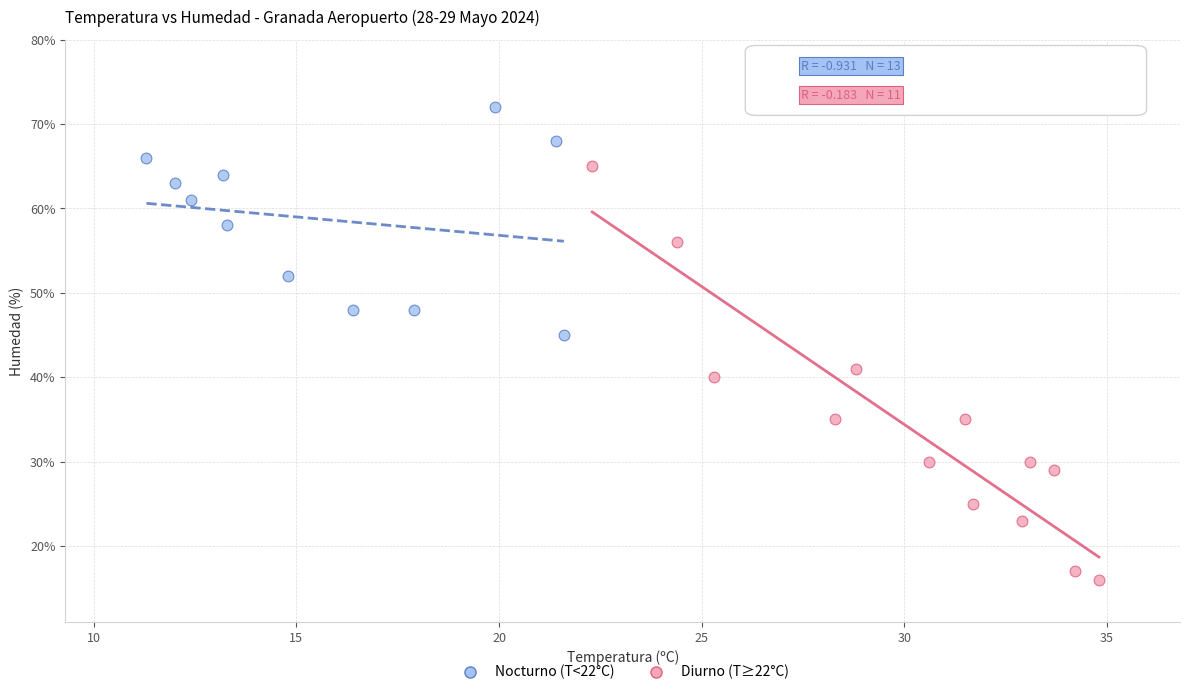

Which series reaches the maximum Y coordinate?

Nocturno (T<22°C)